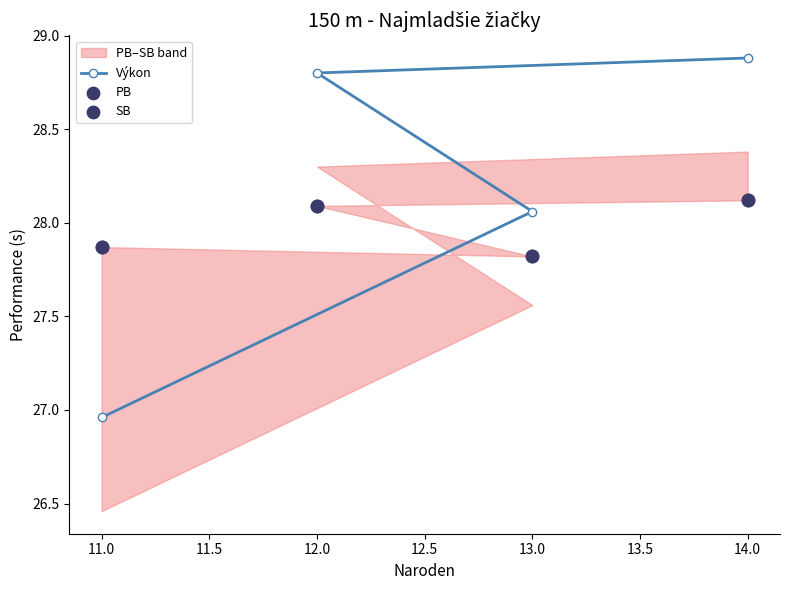

Which series has the largest total across all categories?

Výkon